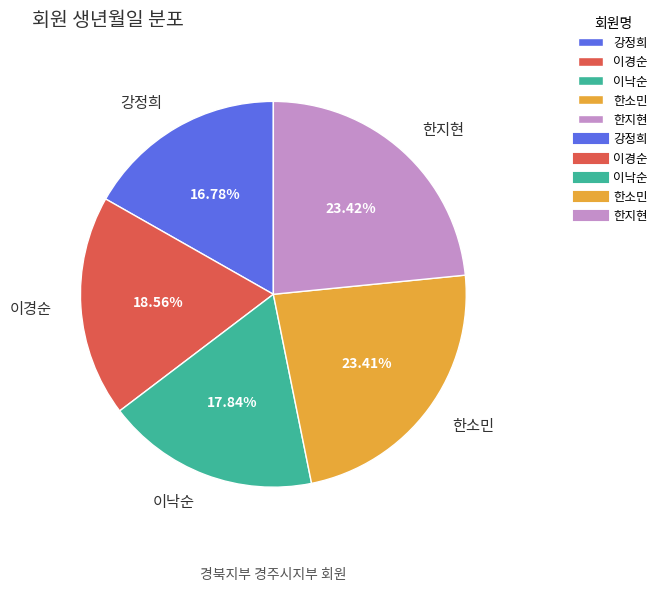

Which slice is the smallest?

강정희